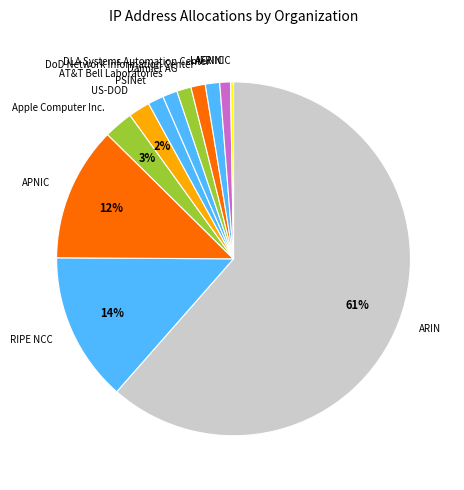

Is there any slice that represents more than half of the pie?

Yes